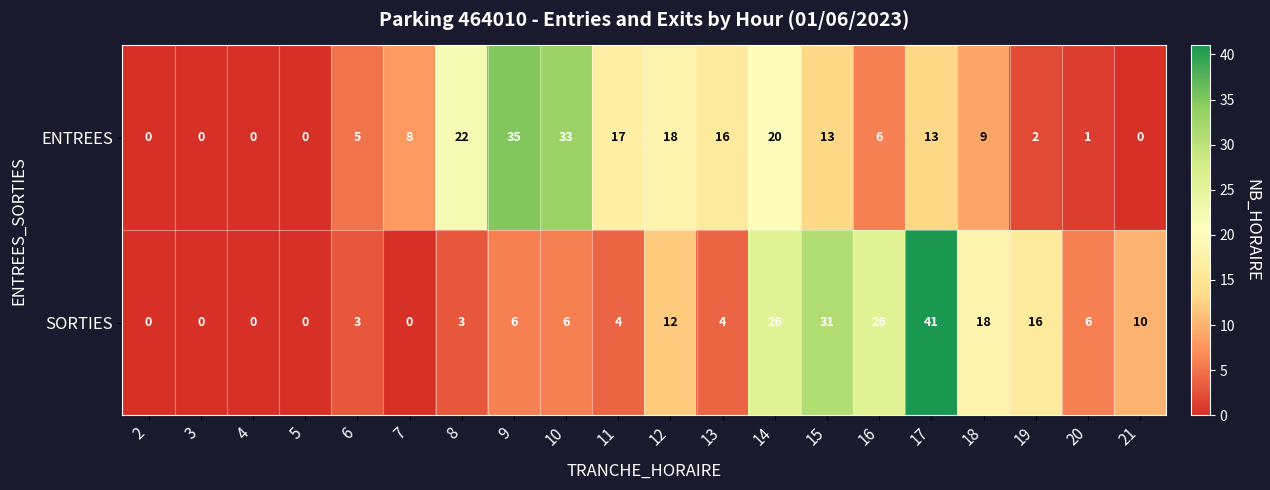

Where is ENTREES nearest to the value 17?

11